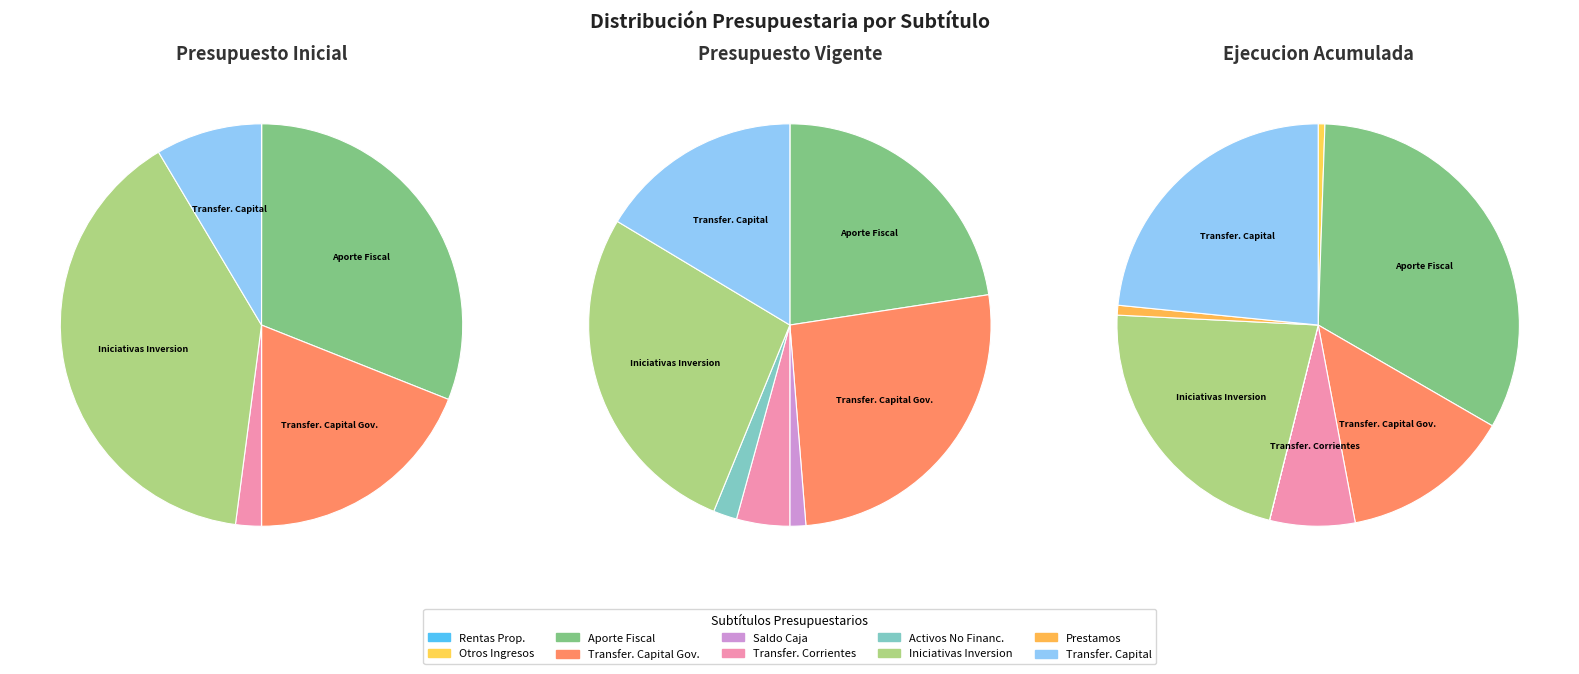

Which category has the biggest portion of the pie?

INICIATIVAS DE INVERSION